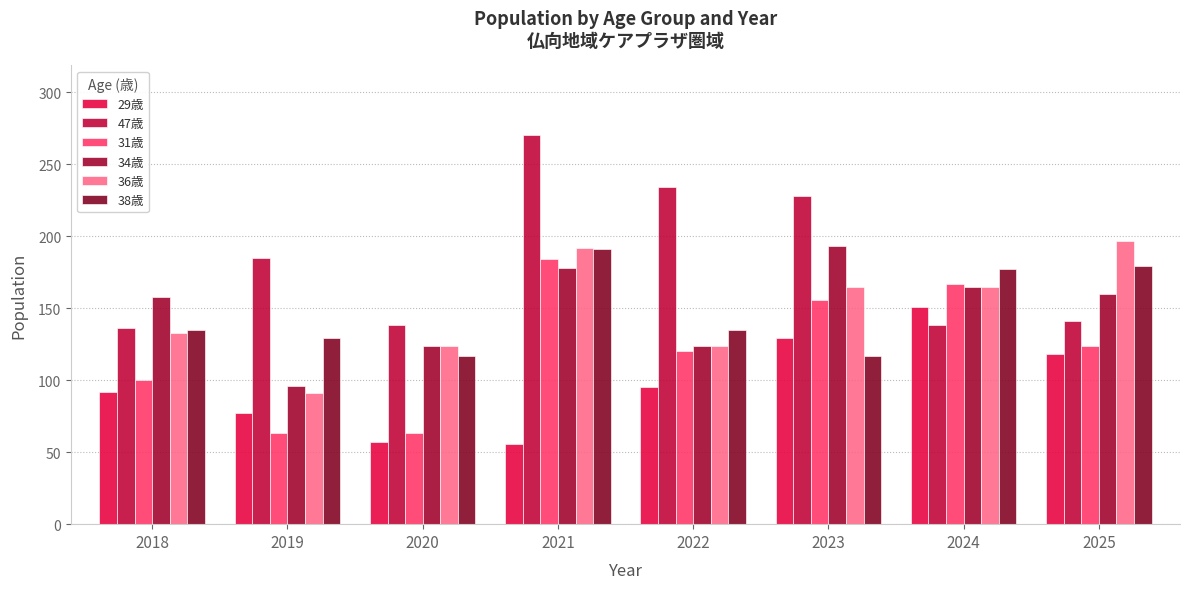

The 47歳 series shows 185 at 2019. True or false?

True